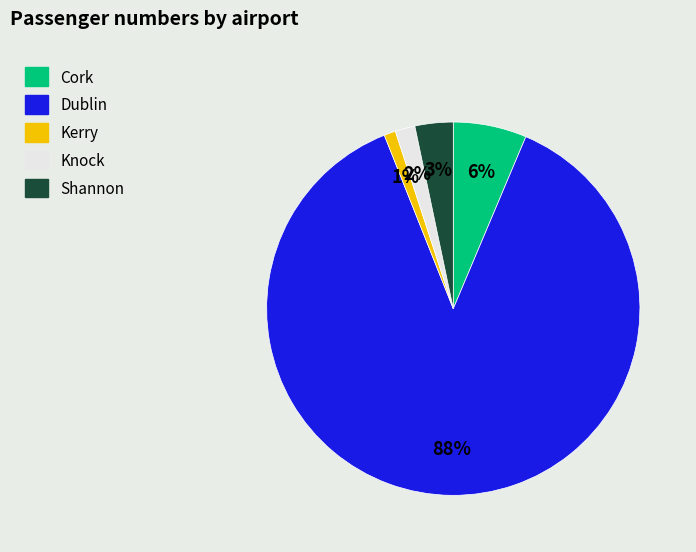

To the nearest percent, what is the difference between the largest and smallest slice percentages?

87%